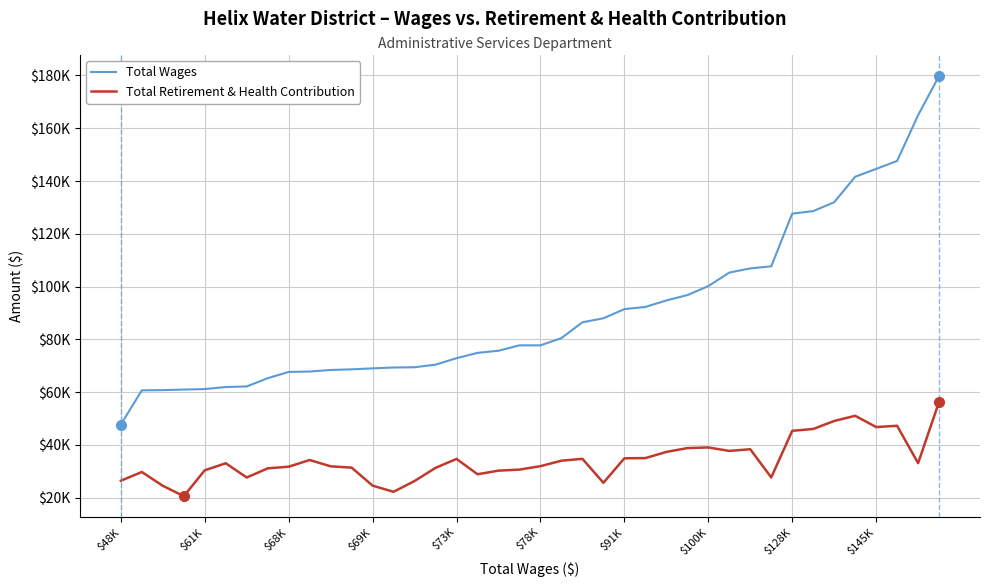

True or false: Total Retirement & Health Contribution and Total Wages intersect in this chart.

False